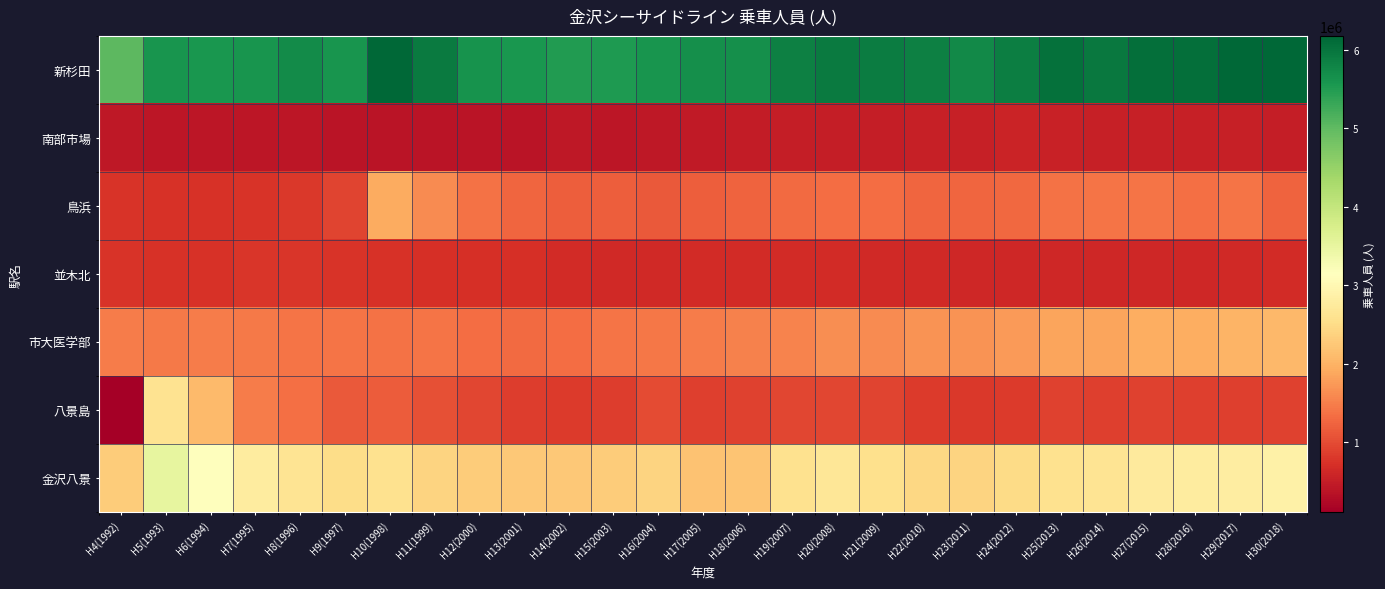

Between H16(2004) and H29(2017), which is larger?

H29(2017)